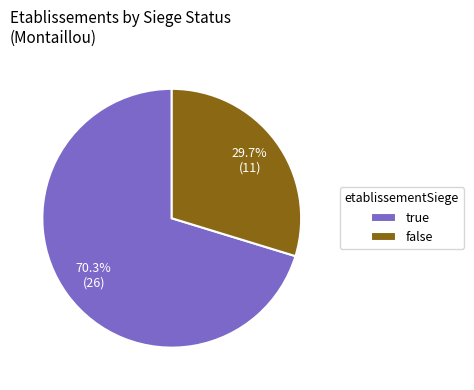

What is the smallest slice in the pie chart?

false